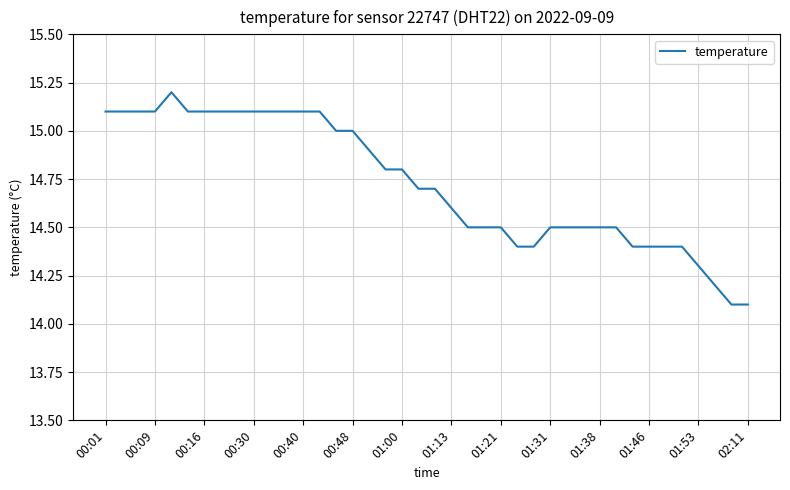

What is the greatest value displayed?

15.2